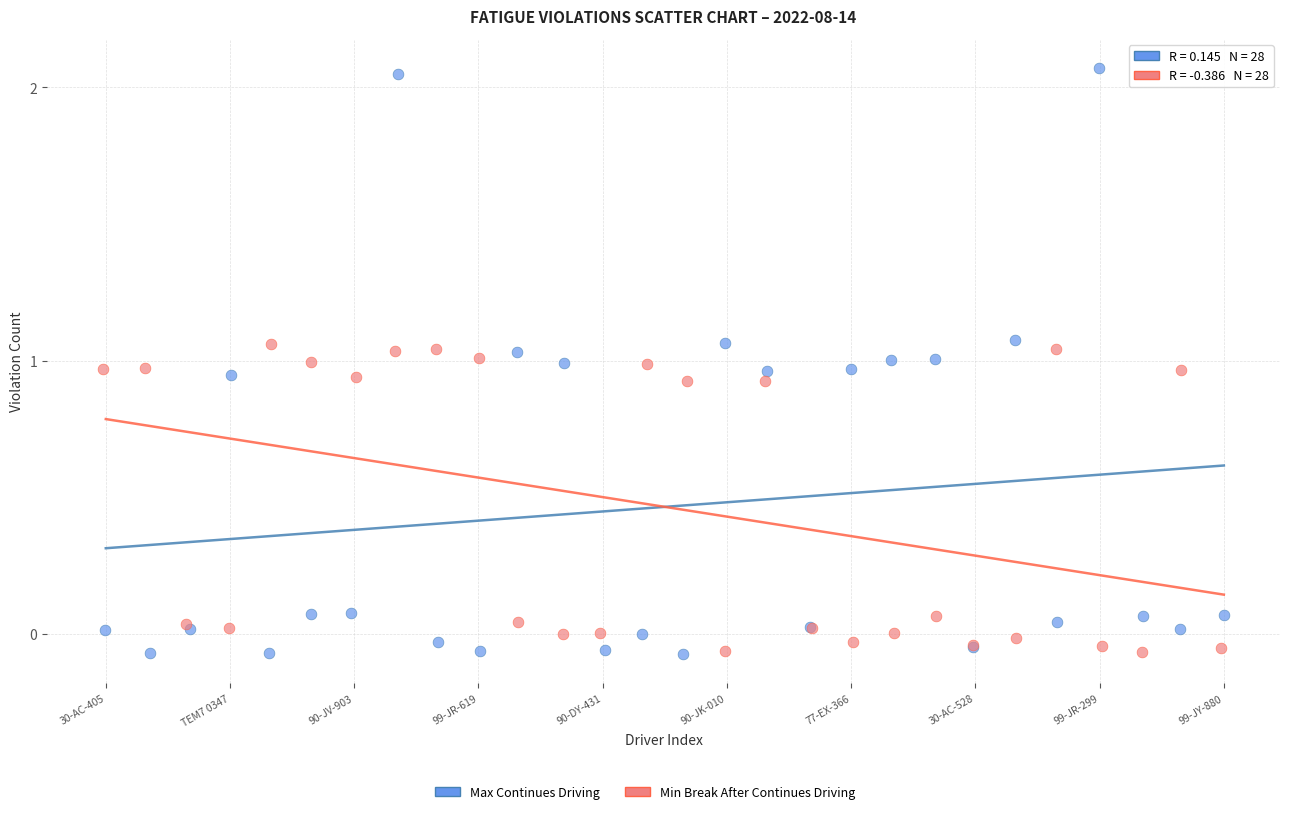

Which series has the widest spread of Y values?

Max Continues Driving